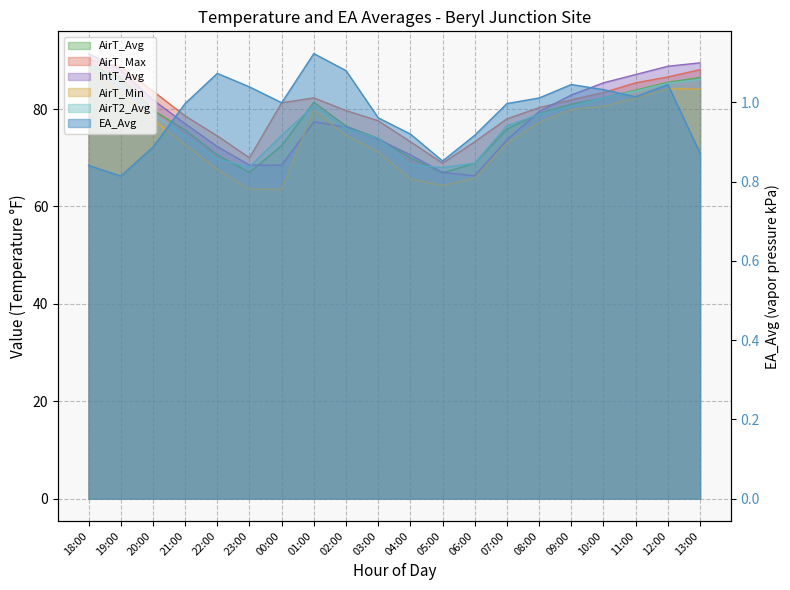

How many values in the AirT_Avg series exceed 79?

10